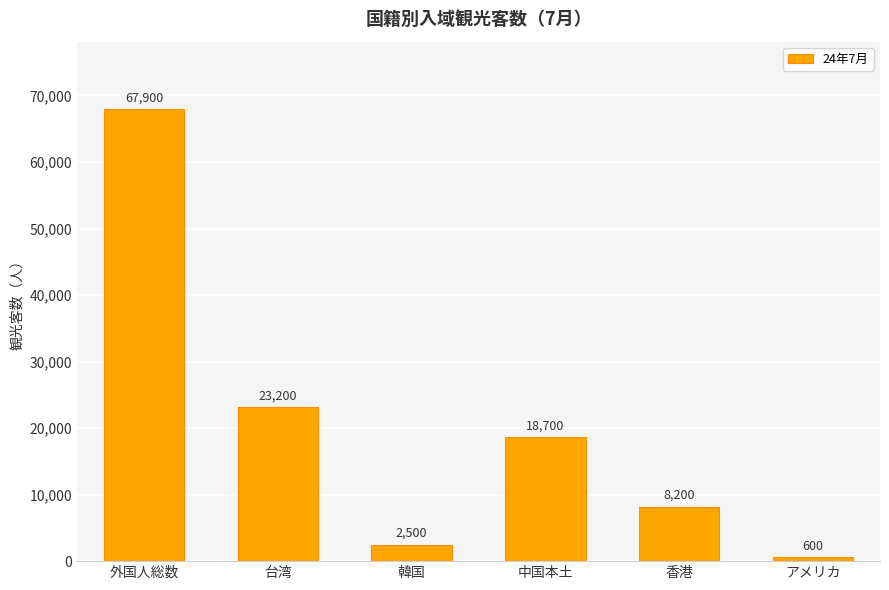

Rank the categories by value from lowest to highest.

アメリカ, 韓国, 香港, 中国本土, 台湾, 外国人総数